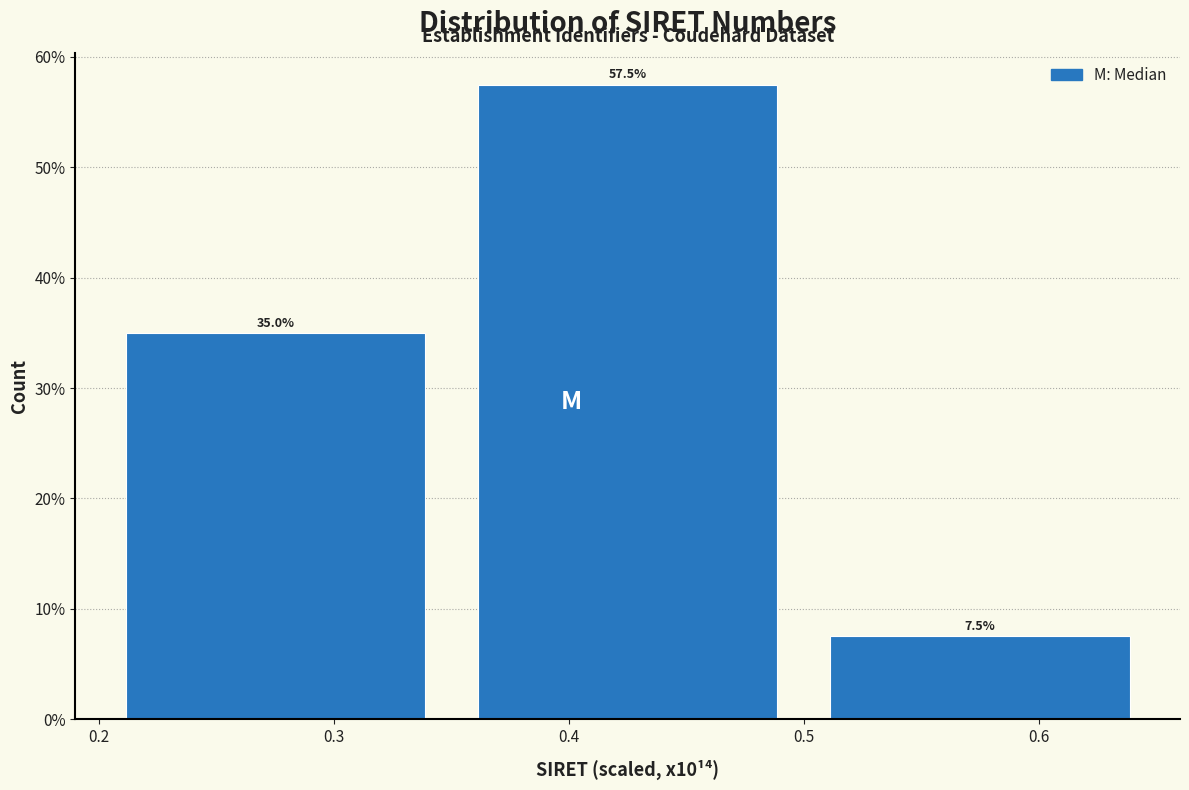

Reading left to right, transcribe this chart: for each bar, give the range it covers on the x-axis and its height.

0.20 to 0.35: 35.0
0.35 to 0.50: 57.5
0.50 to 0.65: 7.5